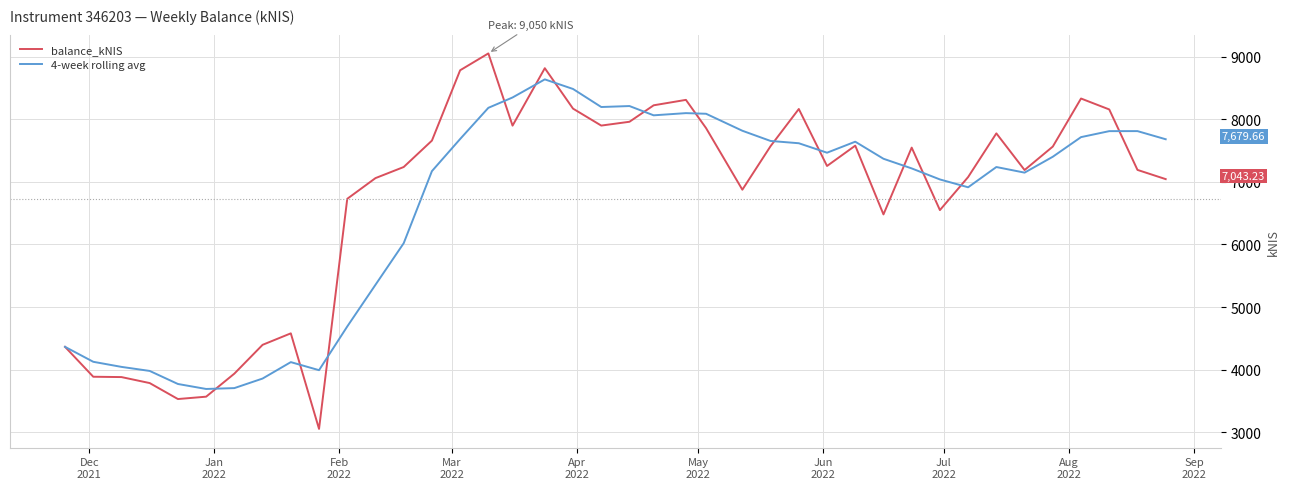

True or false: balance_kNIS has more than 2 interior local peaks.

True